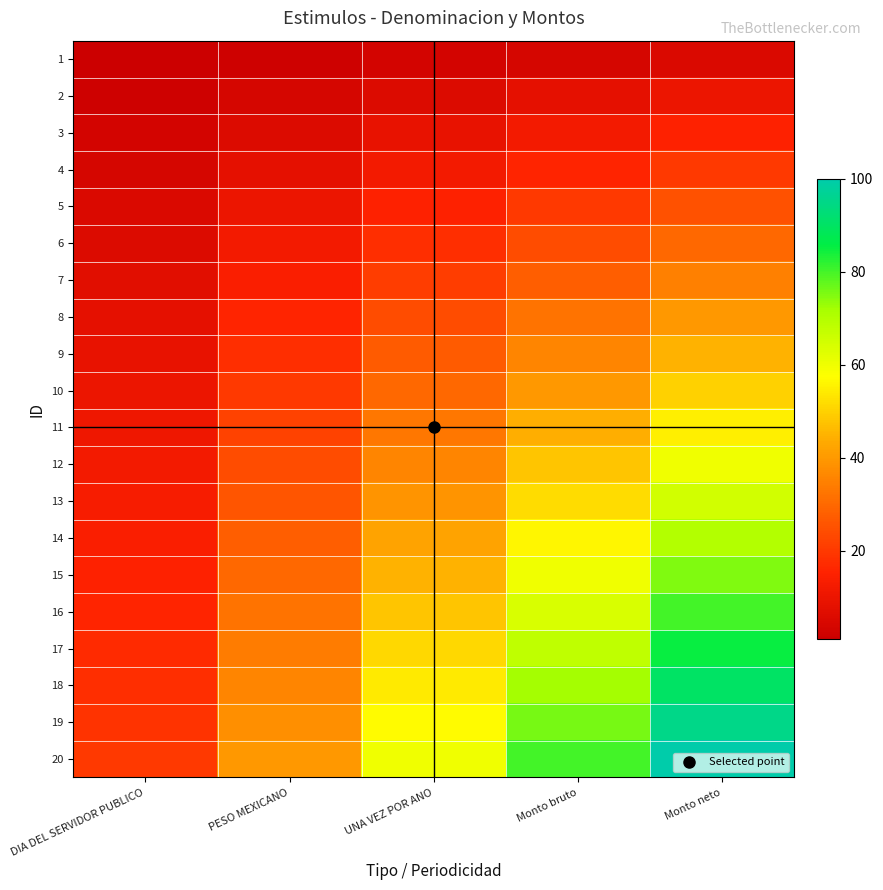

At UNA VEZ POR ANO, list the series in order from largest to smallest.

20, 19, 18, 17, 16, 15, 14, 13, 12, 11, 10, 9, 8, 7, 6, 5, 4, 3, 2, 1